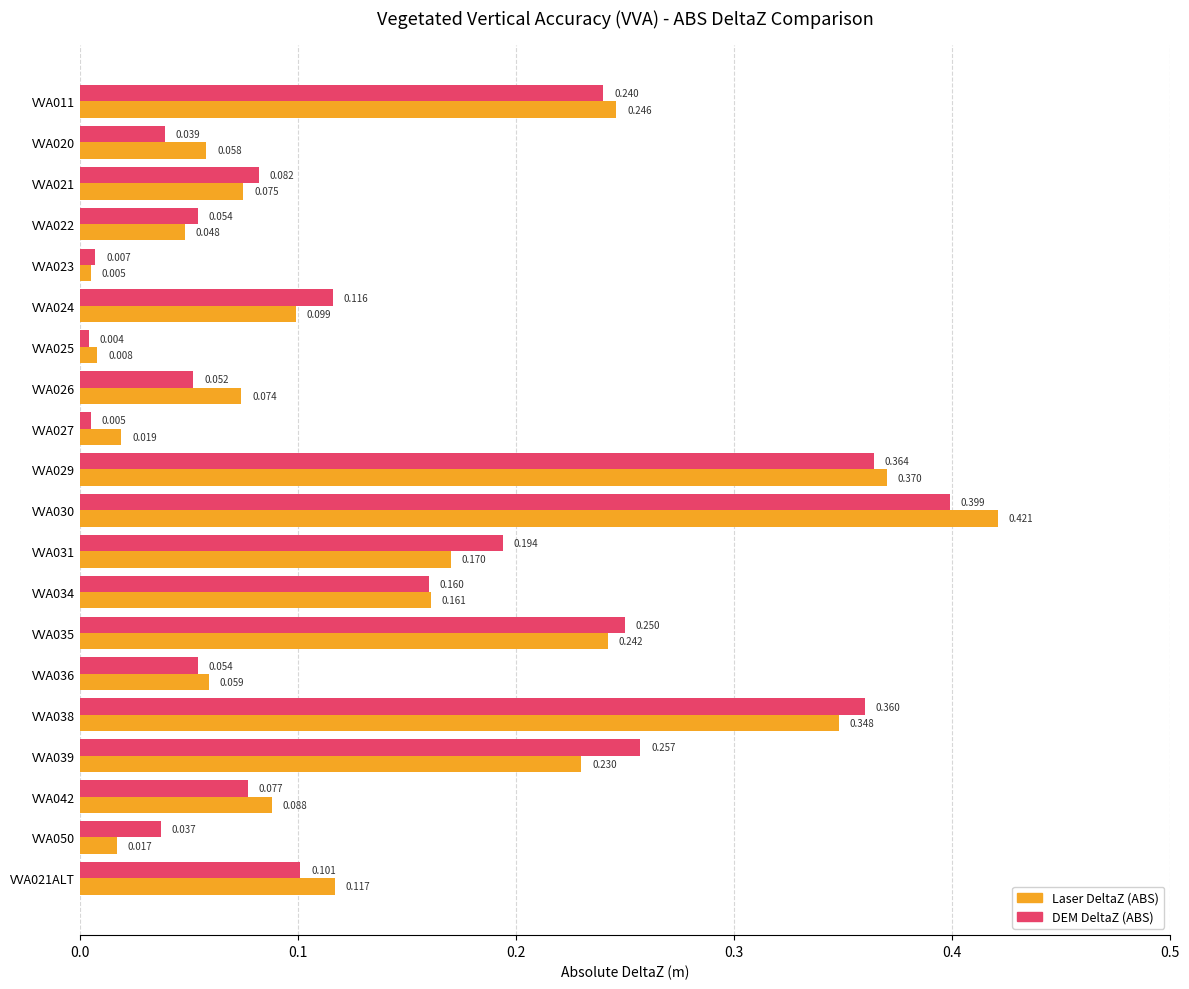

Between VVA024 and VVA026, which series saw the biggest shift?

DEM DeltaZ (ABS)